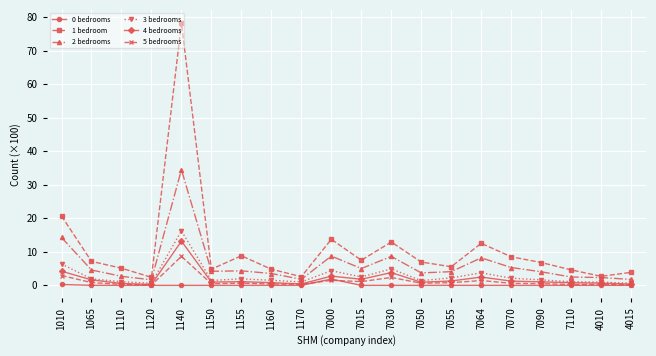

What is the highest value of the 3 bedrooms series?

16.3